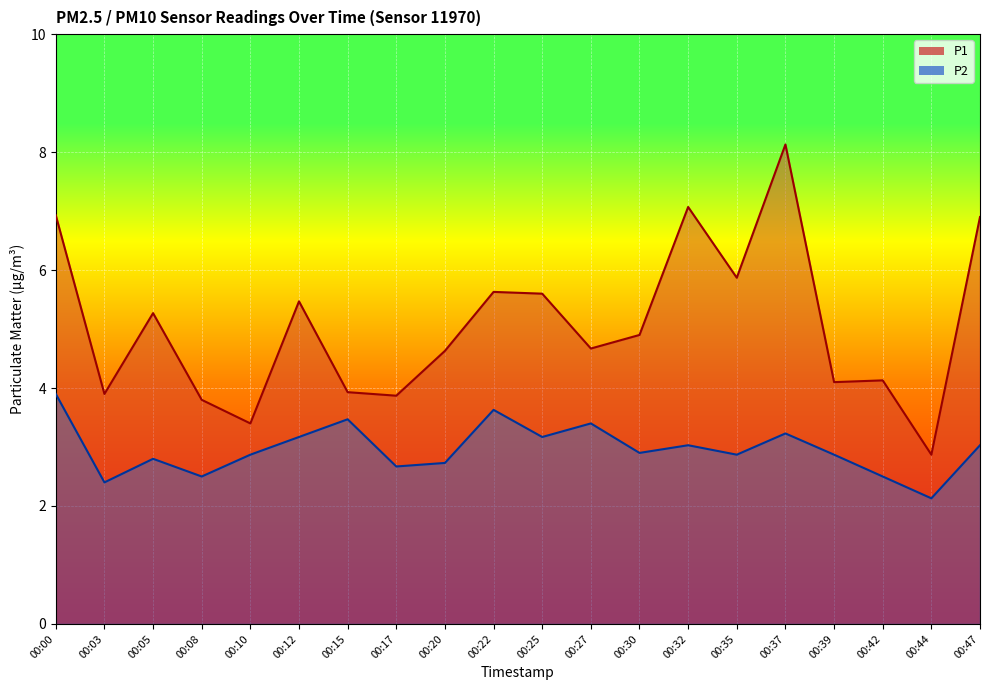

At which label does P2 reach its peak?

00:00